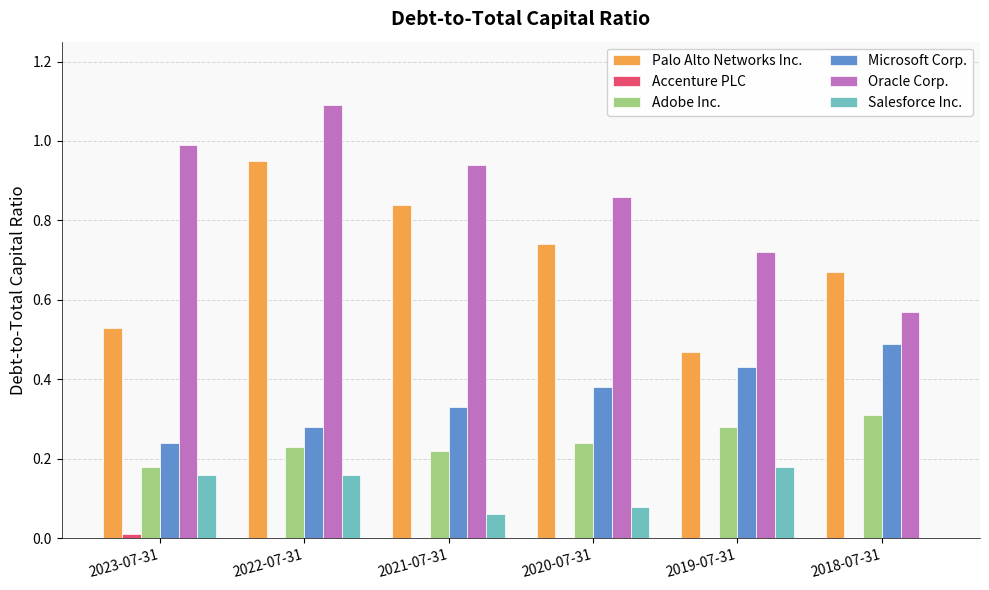

Which series has the largest range (max minus min)?

Oracle Corp.